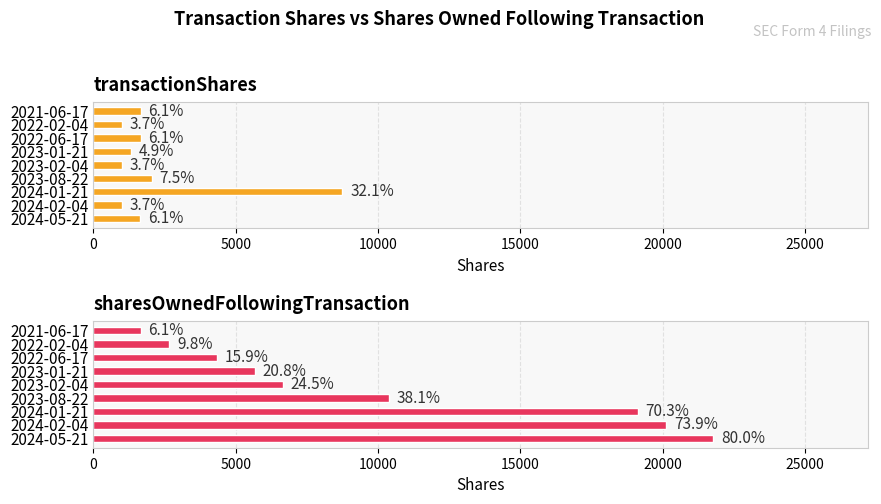

Reading right to left, transcribe all the data shown in this chart.

transactionShares: 1666	1000	1667	1333	1000	2052	8745	1000	1650
sharesOwnedFollowingTransaction: 1666	2666	4333	5666	6666	10385	19130	20130	21780